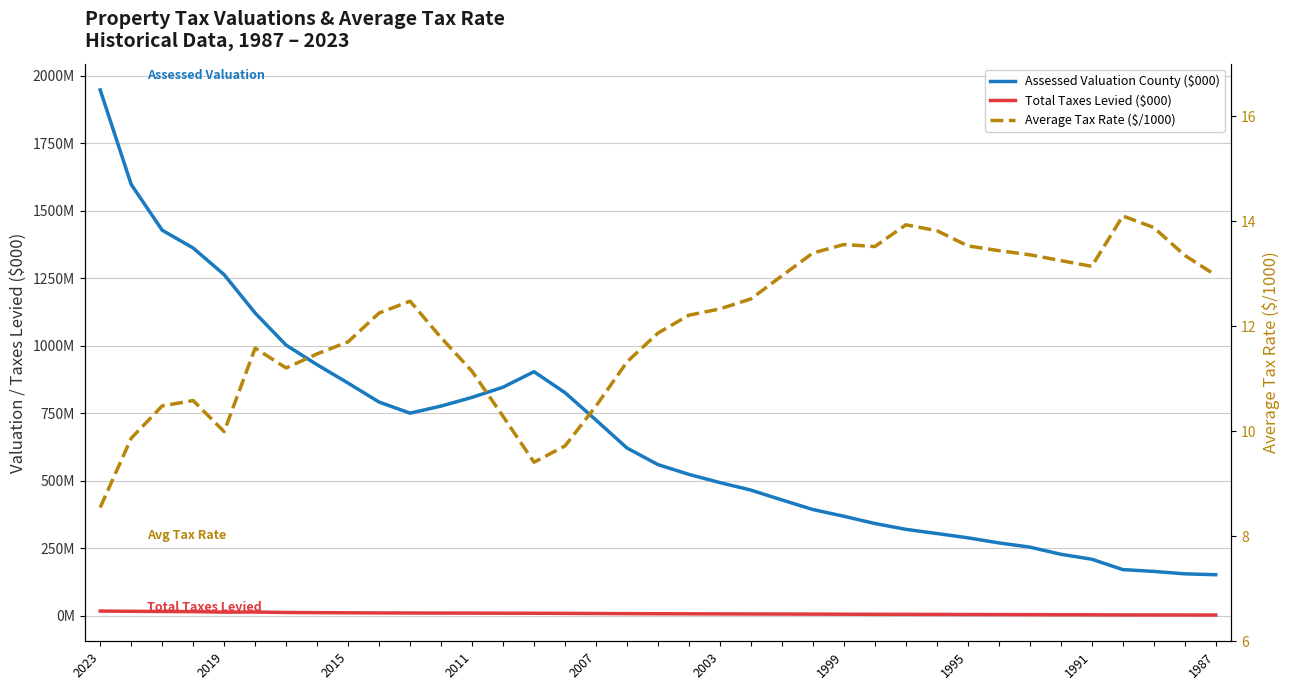

Which series has the largest total across all categories?

Assessed Valuation County ($000)